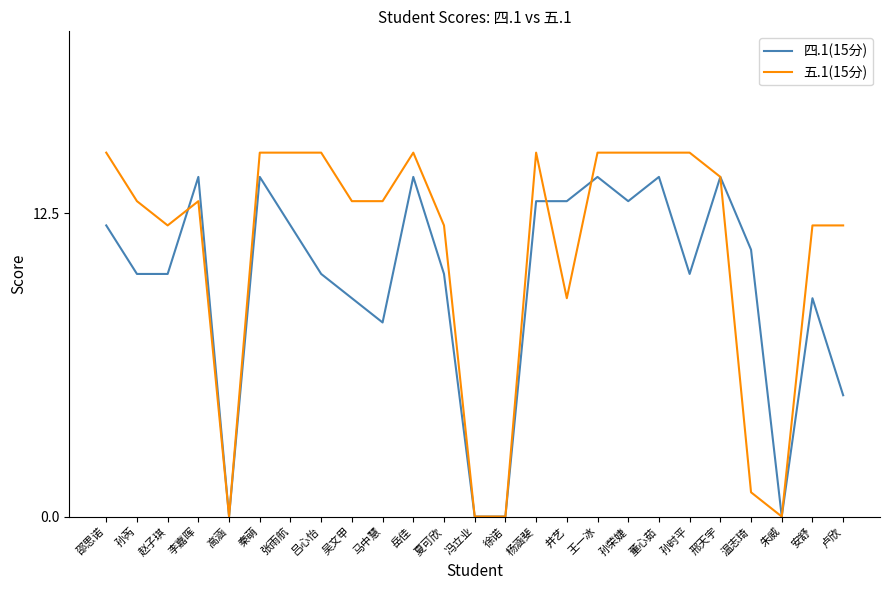

What position from the right is 冯立业?

13